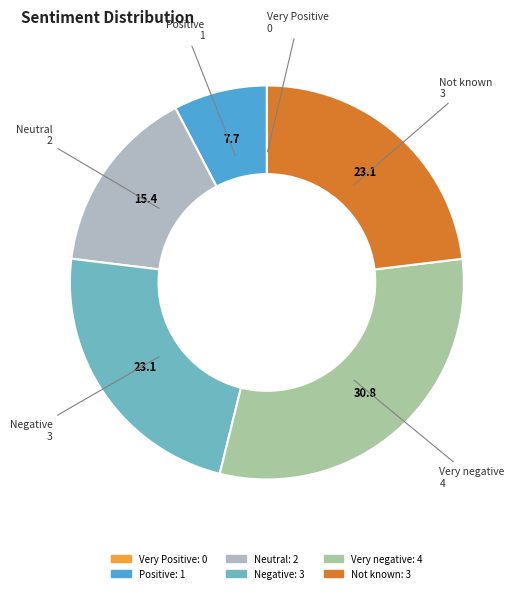

Is Neutral the majority of the pie?

No